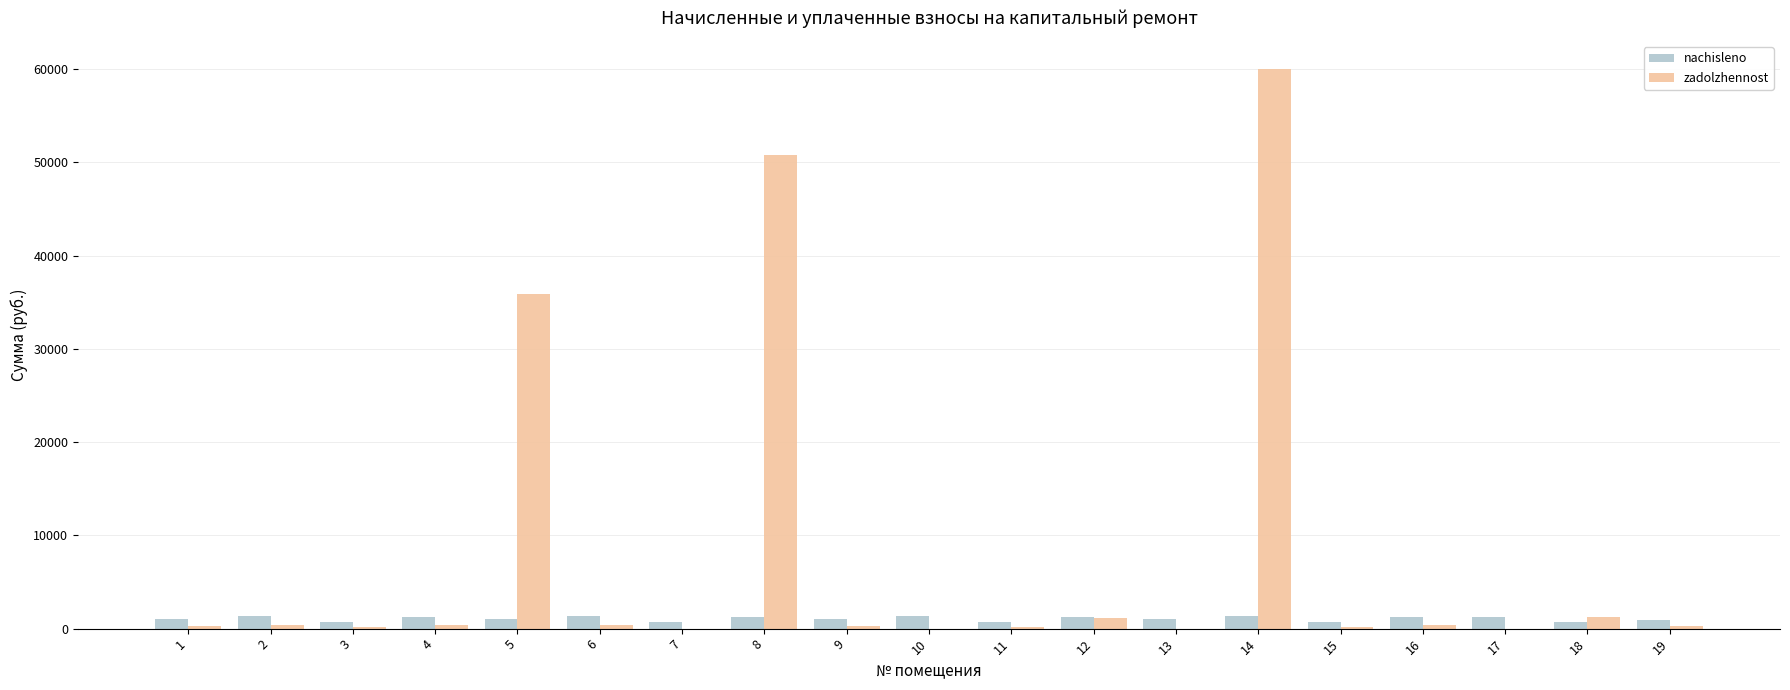

How many distinct data groups are displayed?

2